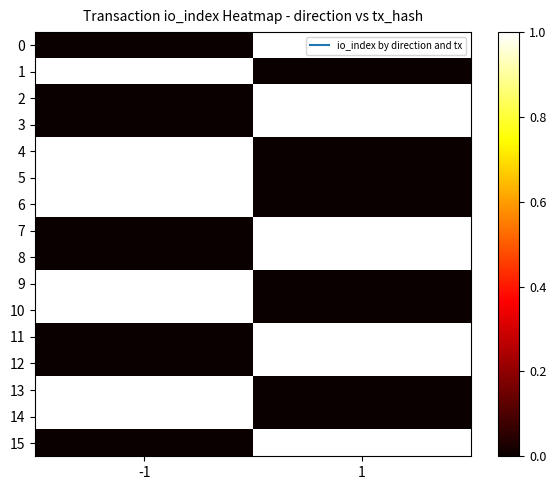

At which category does the chart reach its peak across all series?

1